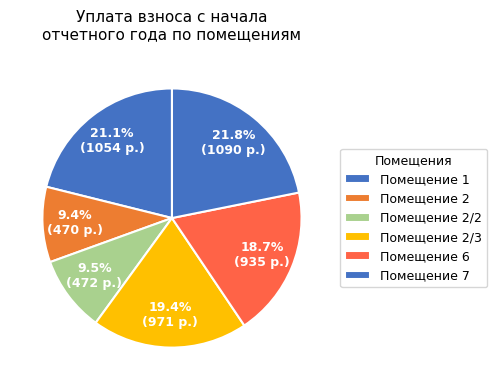

Count the number of slices in the pie.

6